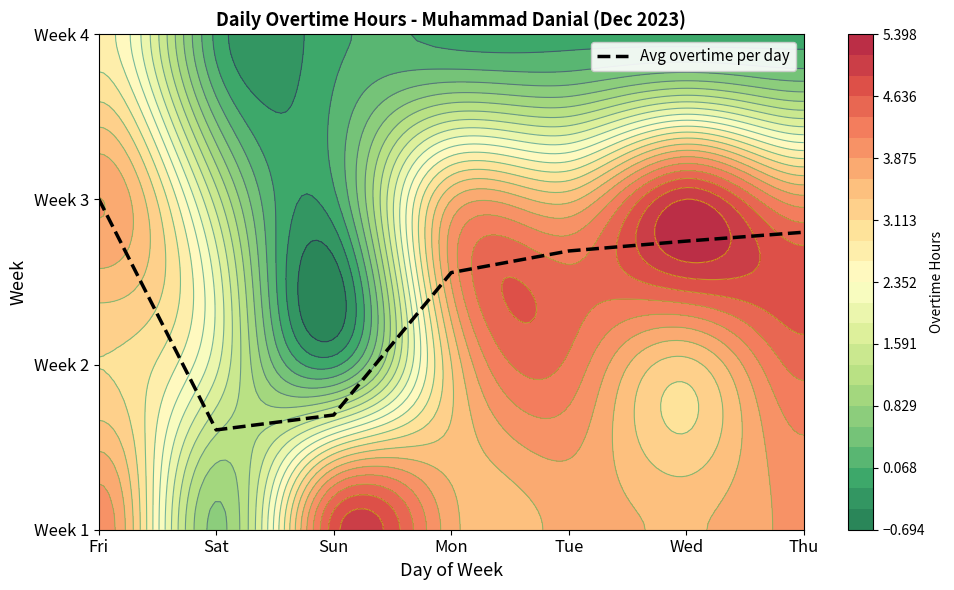

The chart shows a value of 2.6 at Thu. True or false?

False